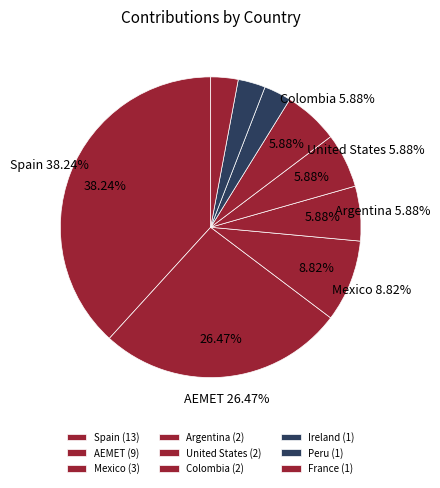

Which has a higher value, United States or Ireland?

United States